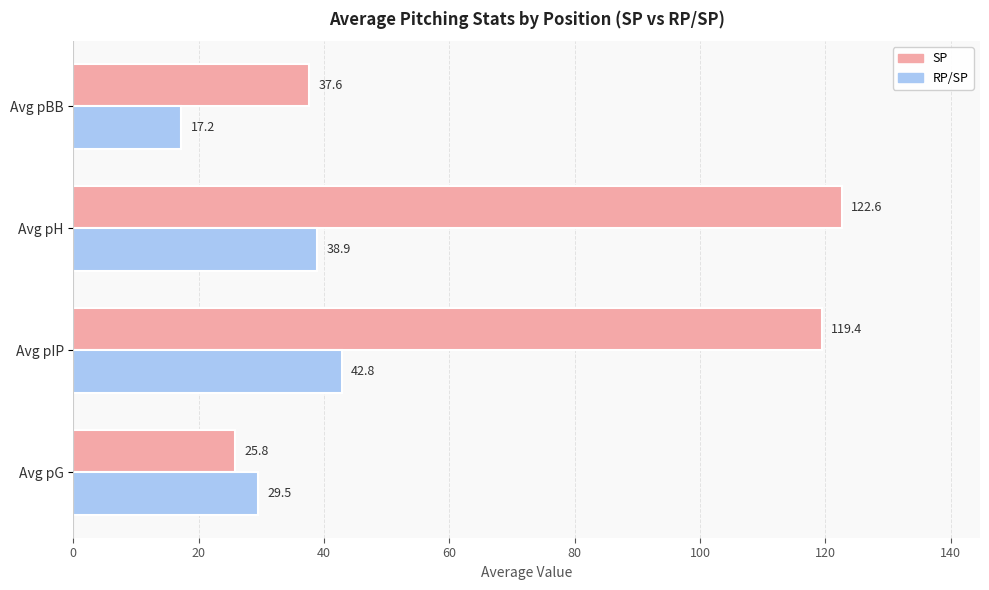

Where is RP/SP nearest to the value 30?

Avg pG